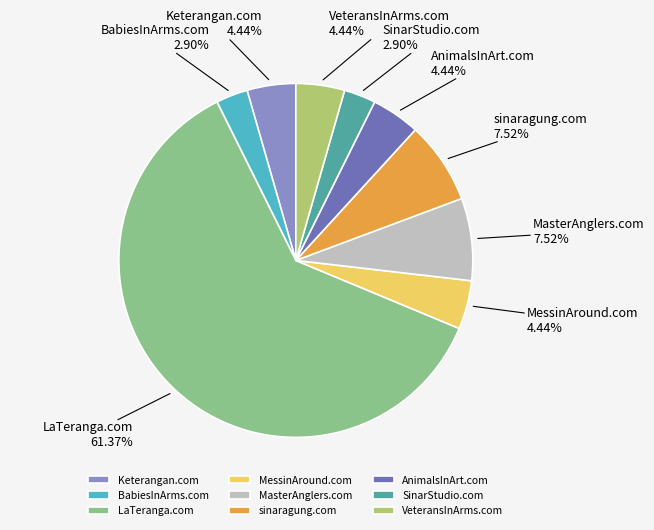

Combined, what portion of the pie is MessinAround.com and MasterAnglers.com?

12.0%